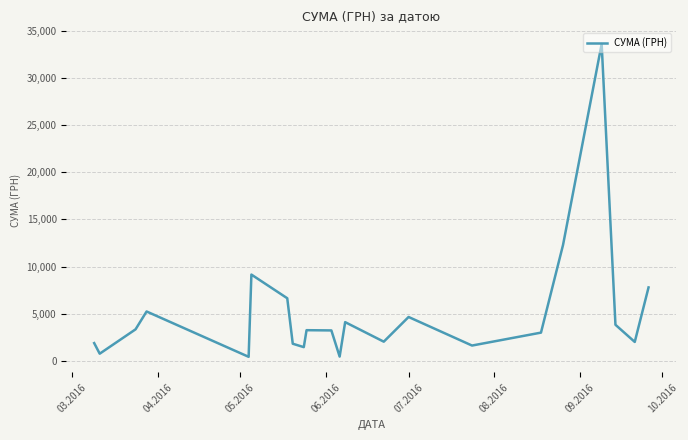

What is the smallest value displayed?

436.0